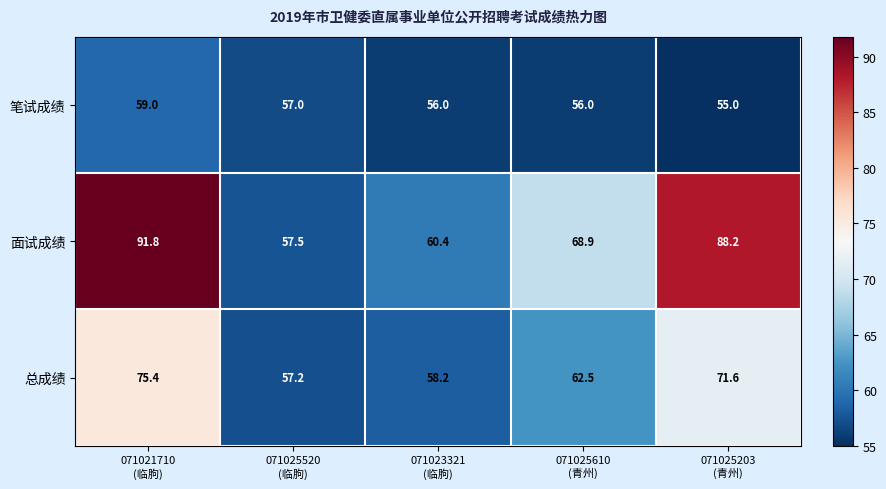

What is the average value of the 笔试成绩 series?

56.6